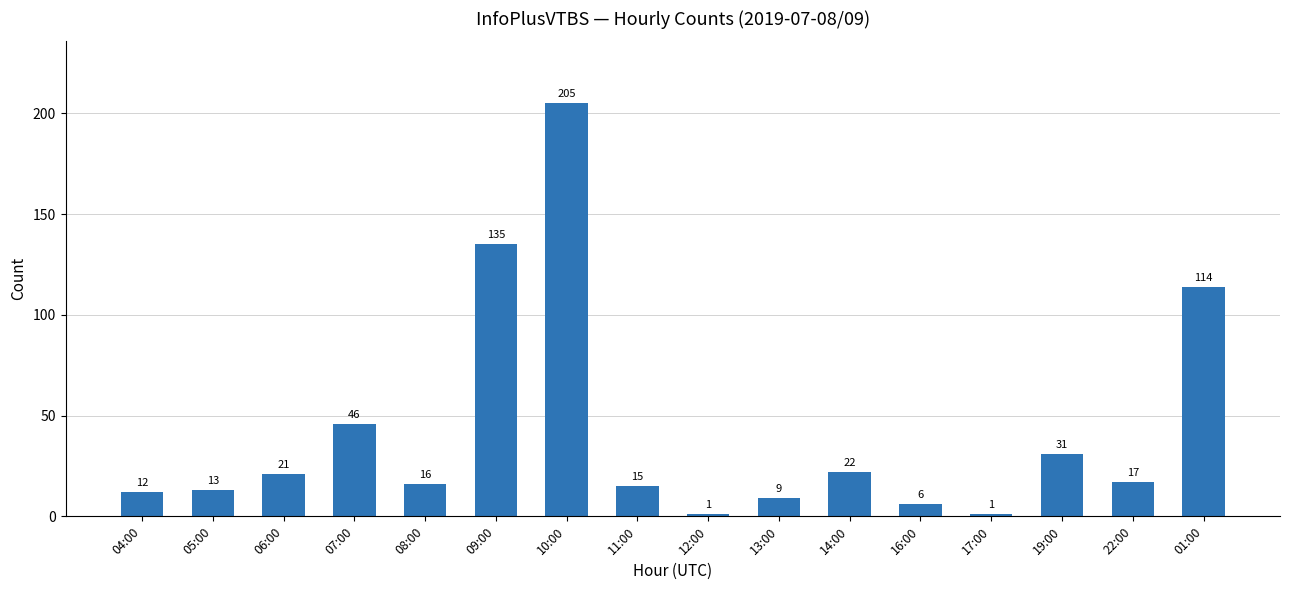

What is the difference between the values at 12:00 and 09:00?

134